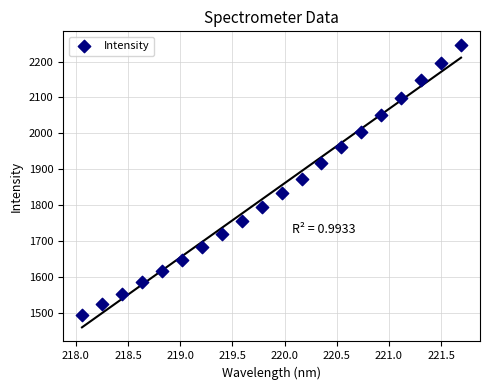

What is the range of X values (max minus min)?

3.6